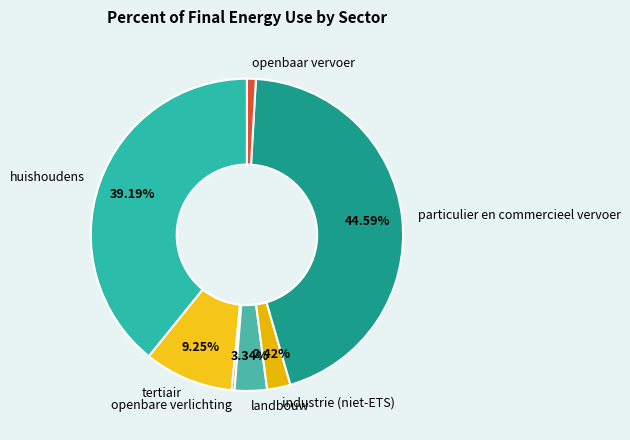

Is there a majority slice in this chart?

No